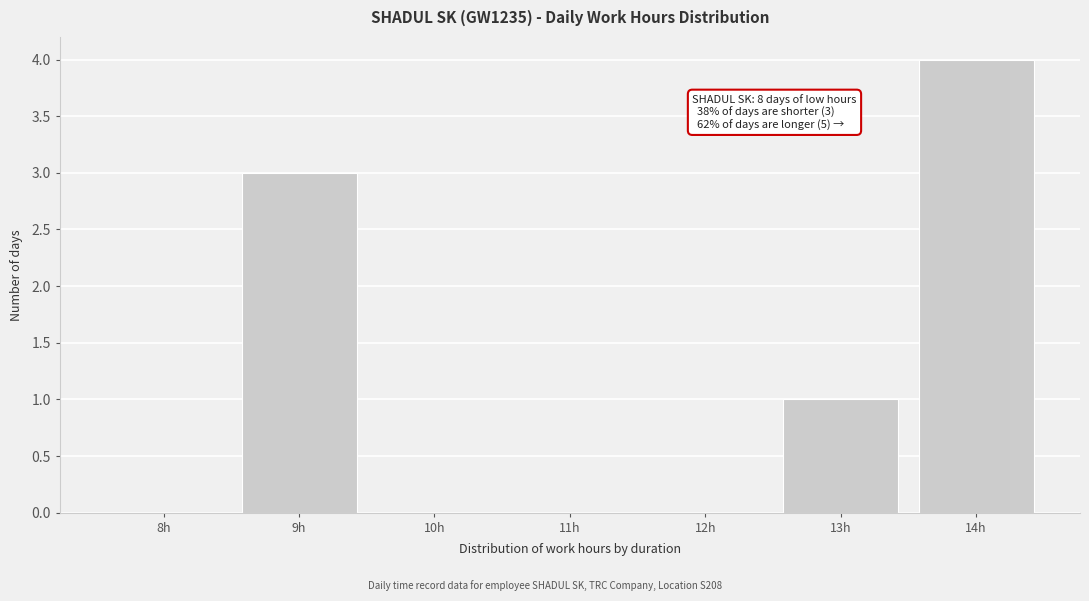

Reading right to left, what are all the values shown in this chart?

14h=4	13h=1	12h=0	11h=0	10h=0	9h=3	8h=0